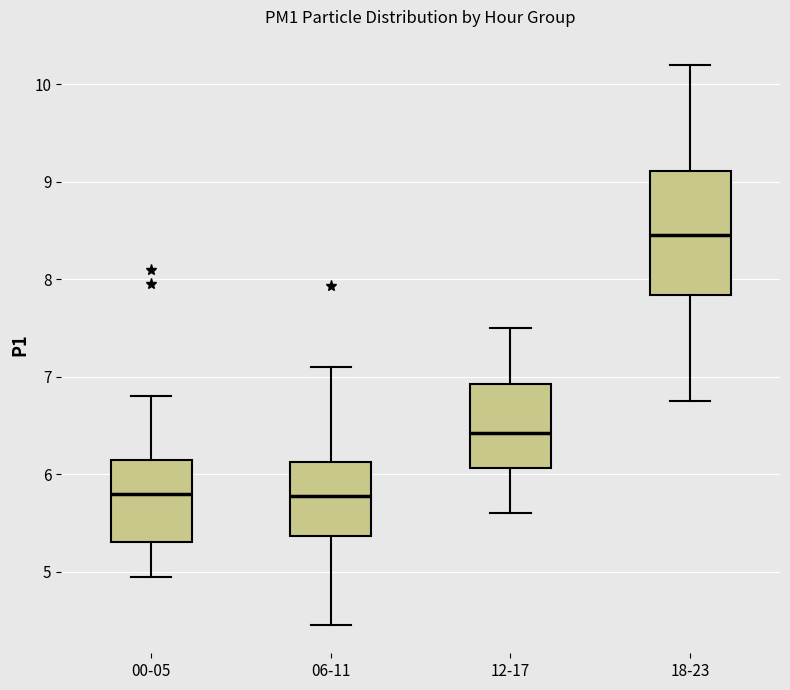

Where does the lower whisker of the box for 06-11 end on the y-axis? The values are not printed on the chart, so give them approximately, as read against the axis.

4.5